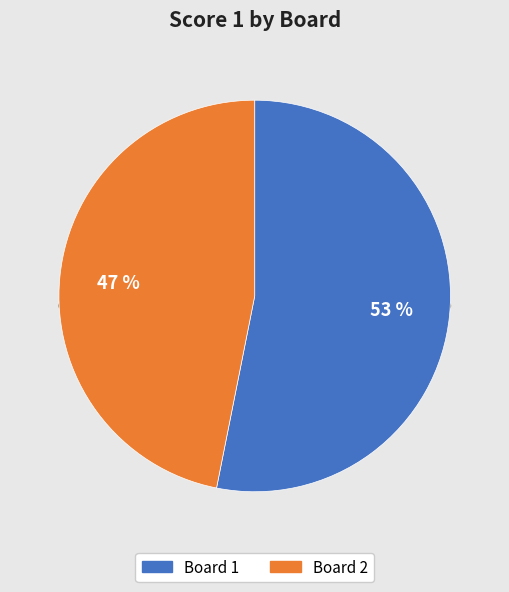

Between 2 and 1, which is larger?

1